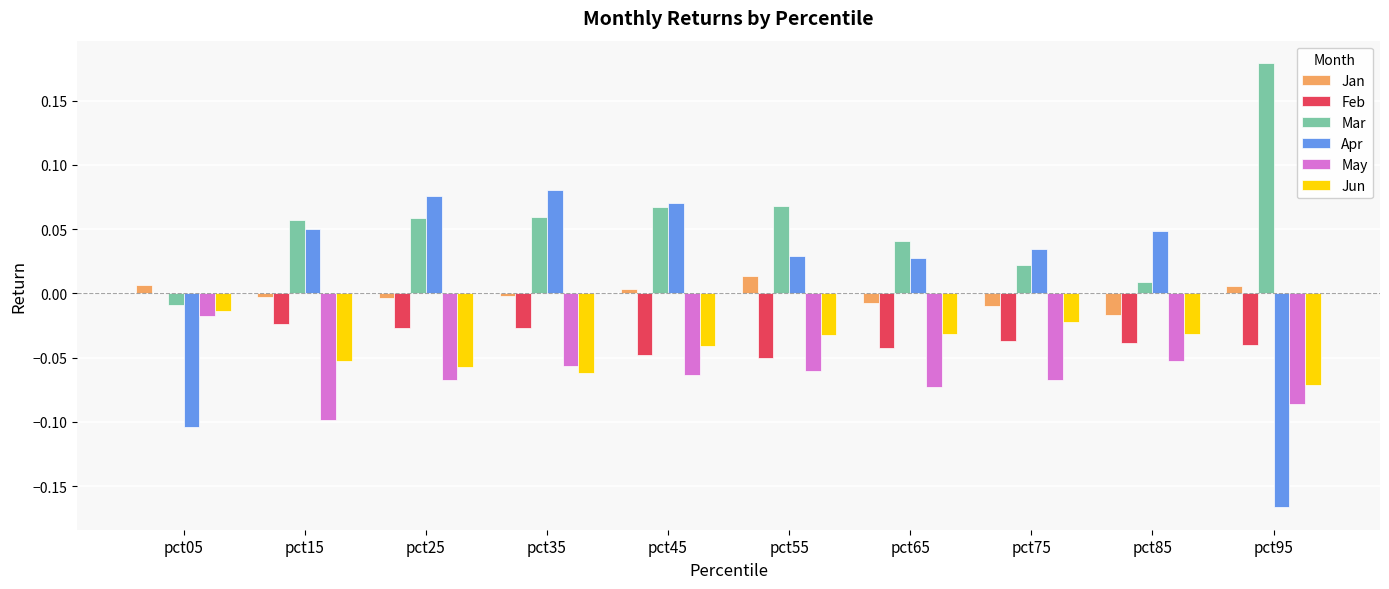

What is the sum of all May values?

-0.6